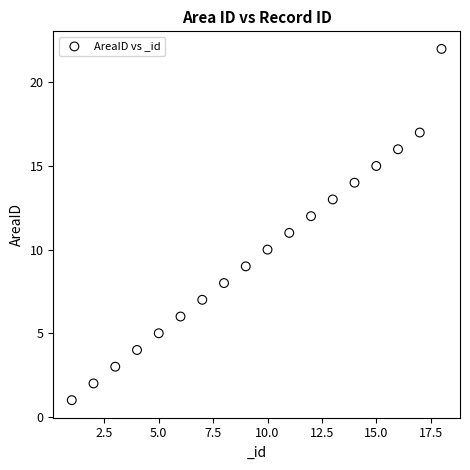

What is the range of Y values (max minus min)?

21